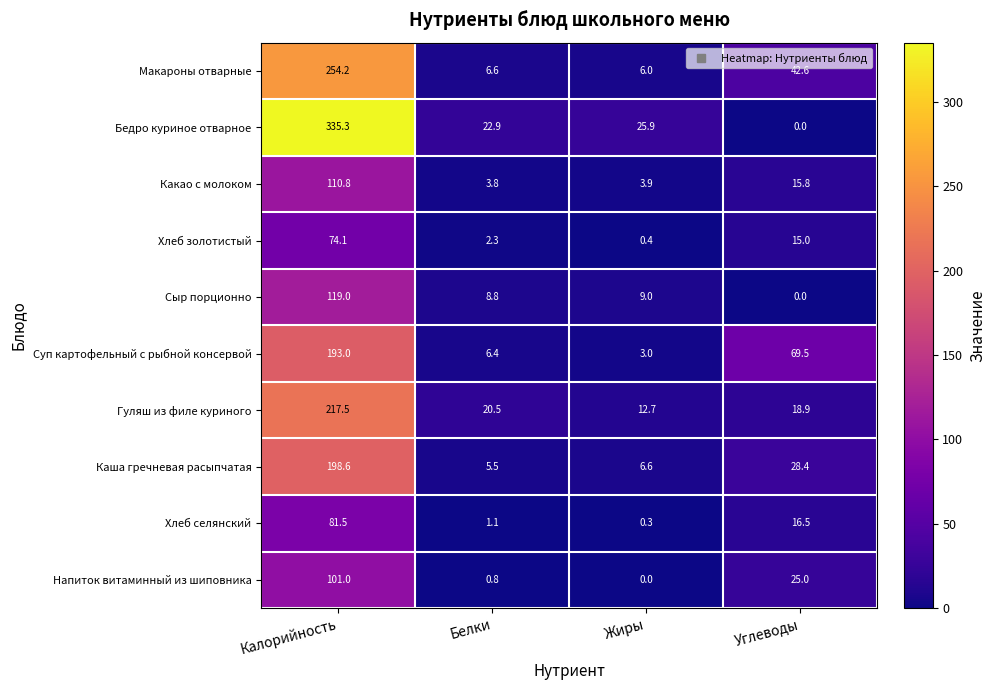

Which series has the largest total across all categories?

Бедро куриное отварное